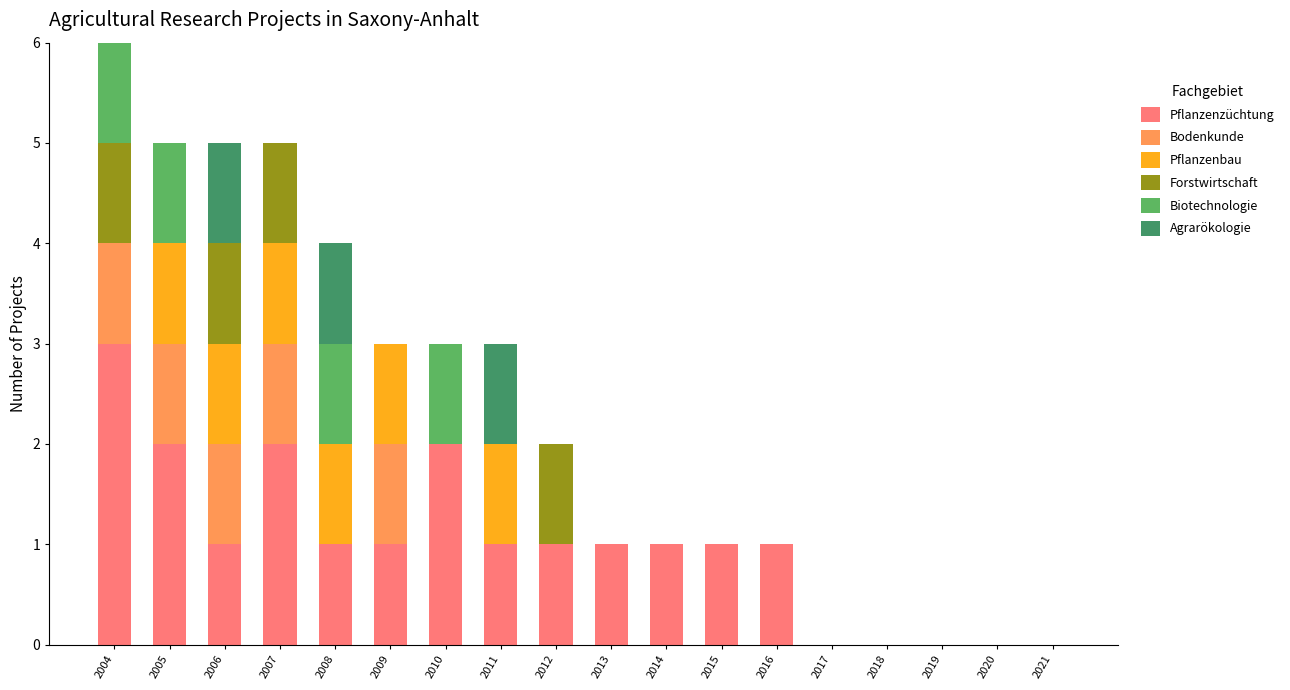

At which label does Pflanzenzüchtung reach its peak?

2004